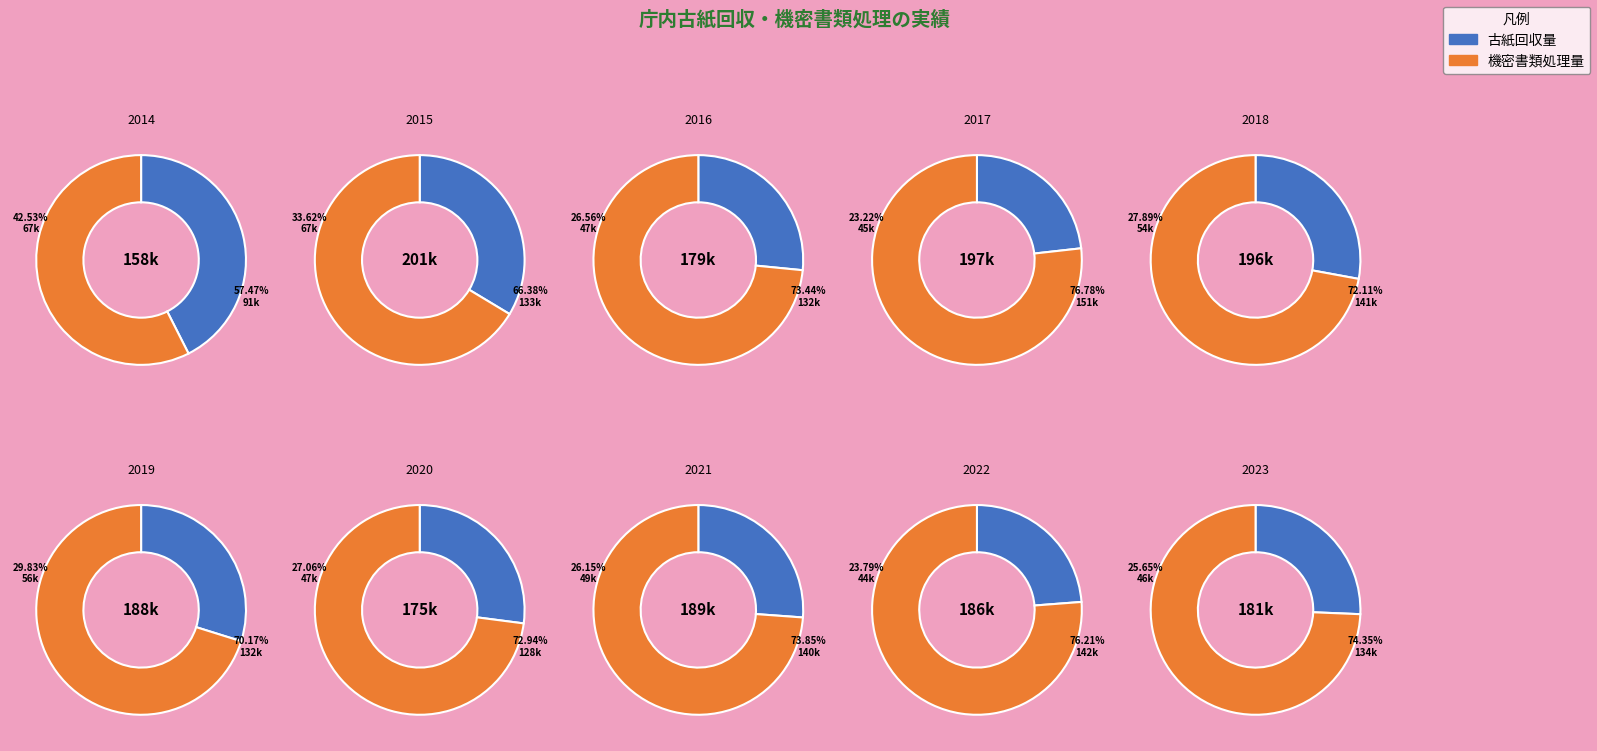

To the nearest percent, what portion does 2021 represent?

9%